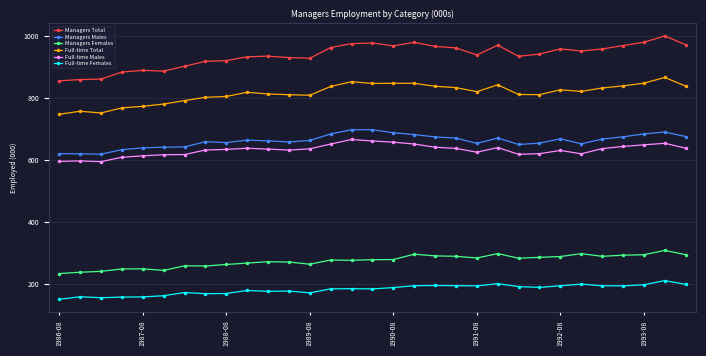

What is the greatest value displayed?

1000.2